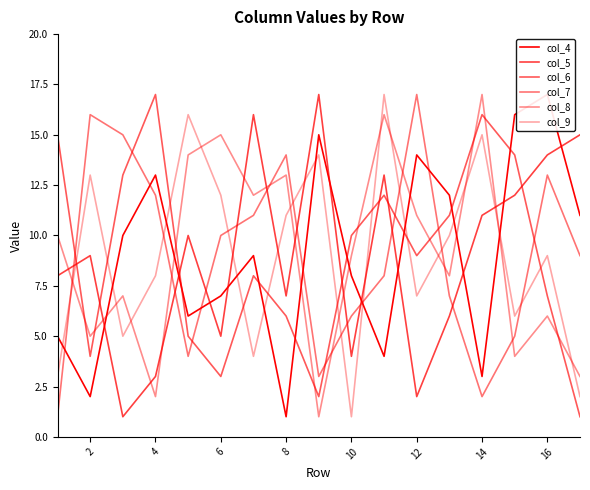

What is the value of the col_8 point at the 16th from the left?

6